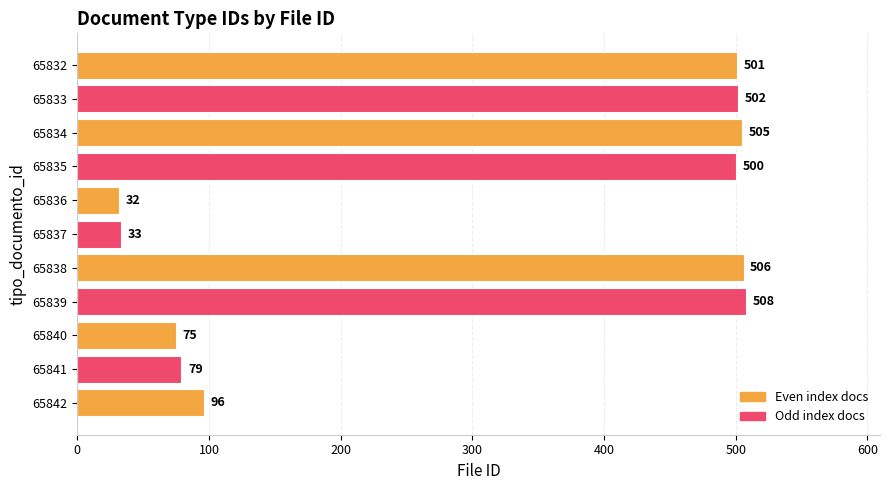

How many categories are shown in the chart?

11